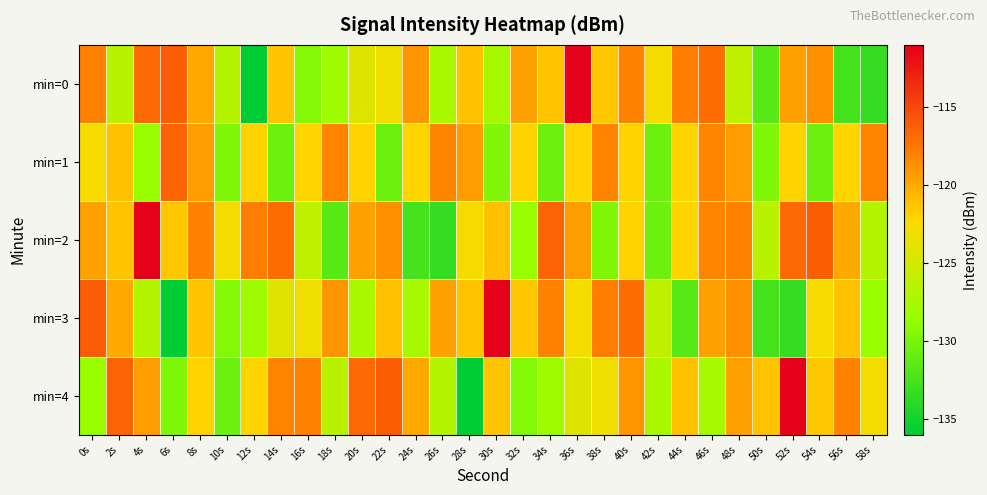

Which series has the widest spread of values?

min=0